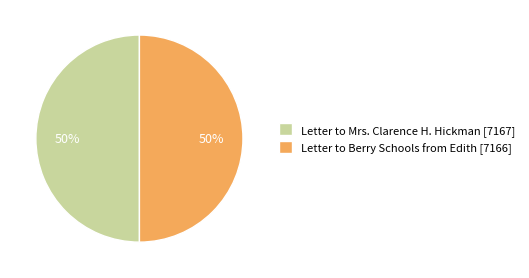

To the nearest percent, what portion does Letter to Berry Schools from Edith [7166] represent?

50%